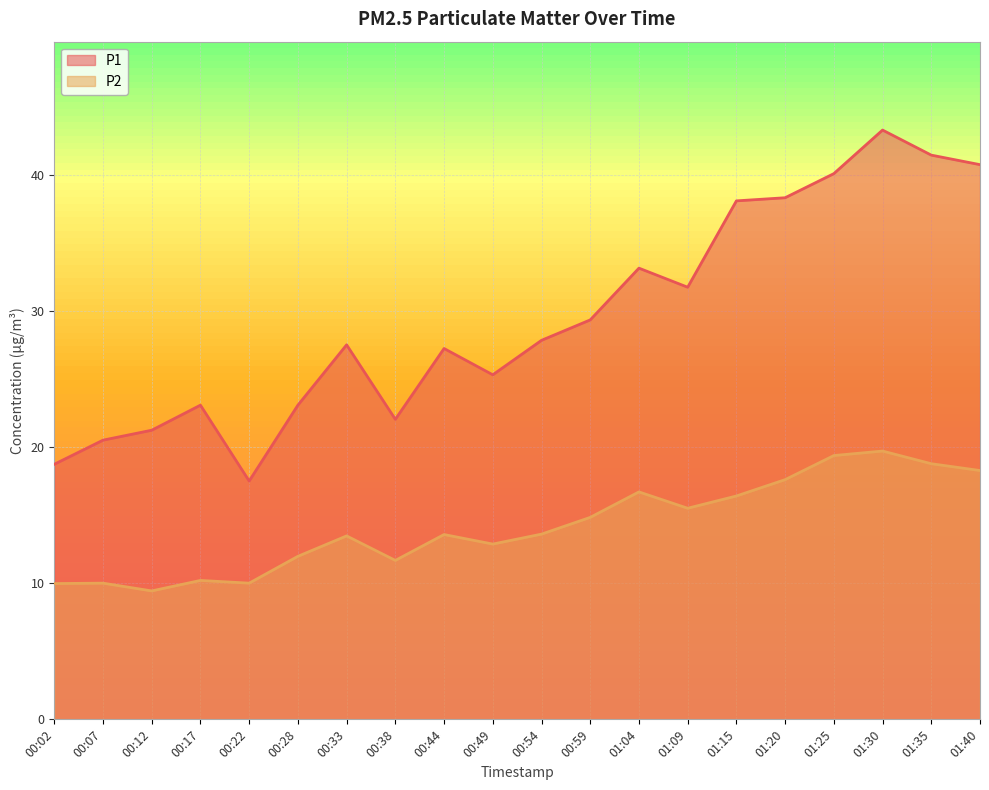

Between 00:38 and 00:28, which is larger?

00:28